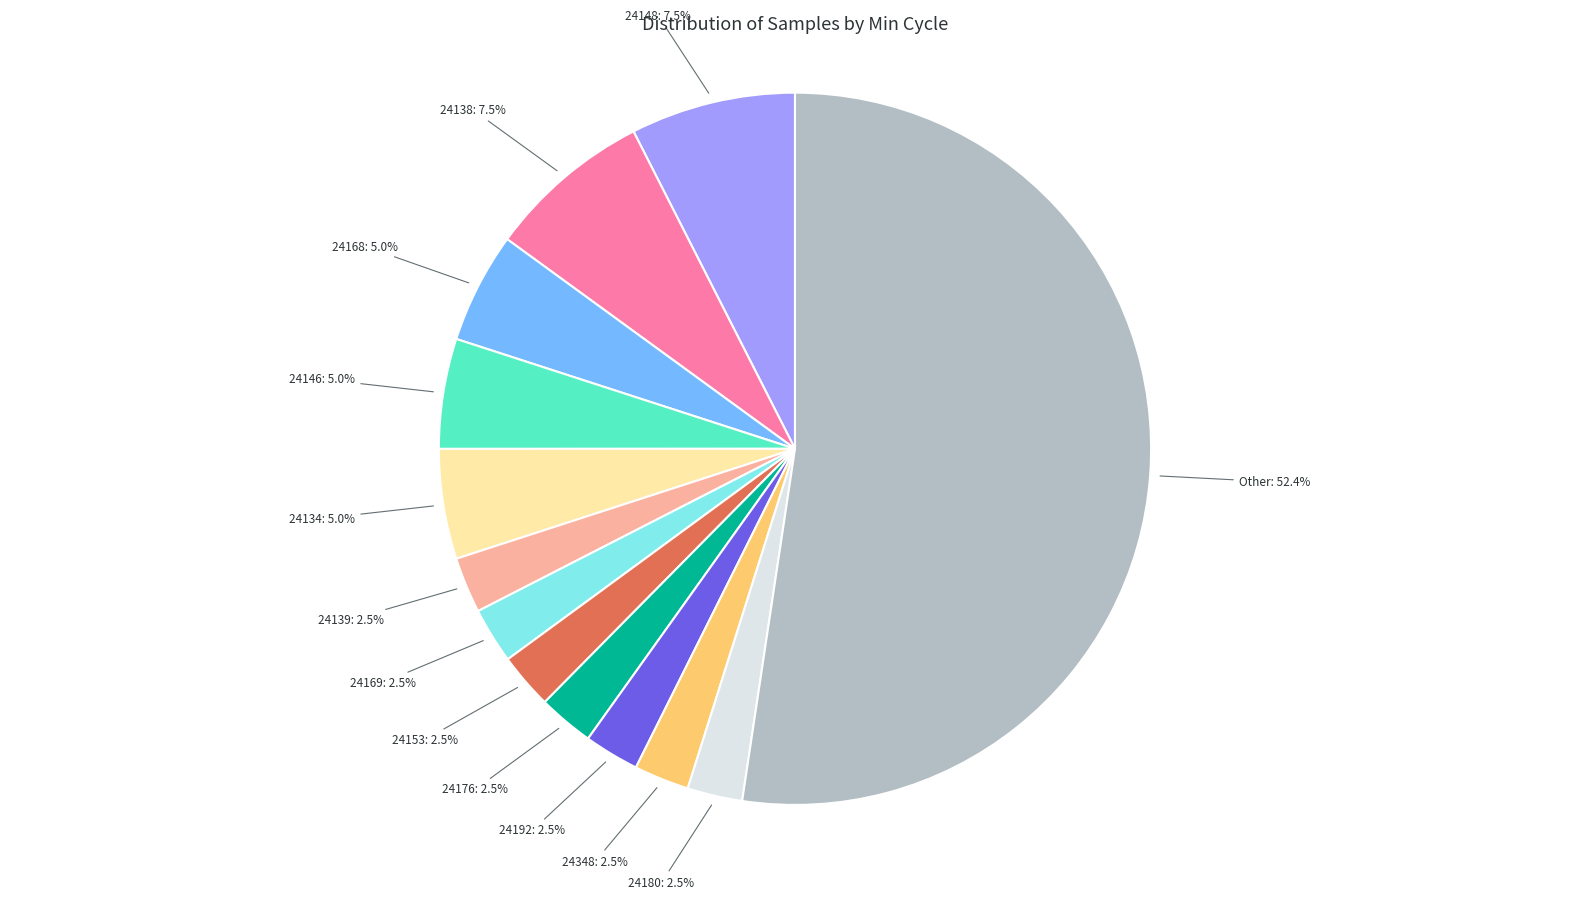

Does any single category account for the majority?

Yes